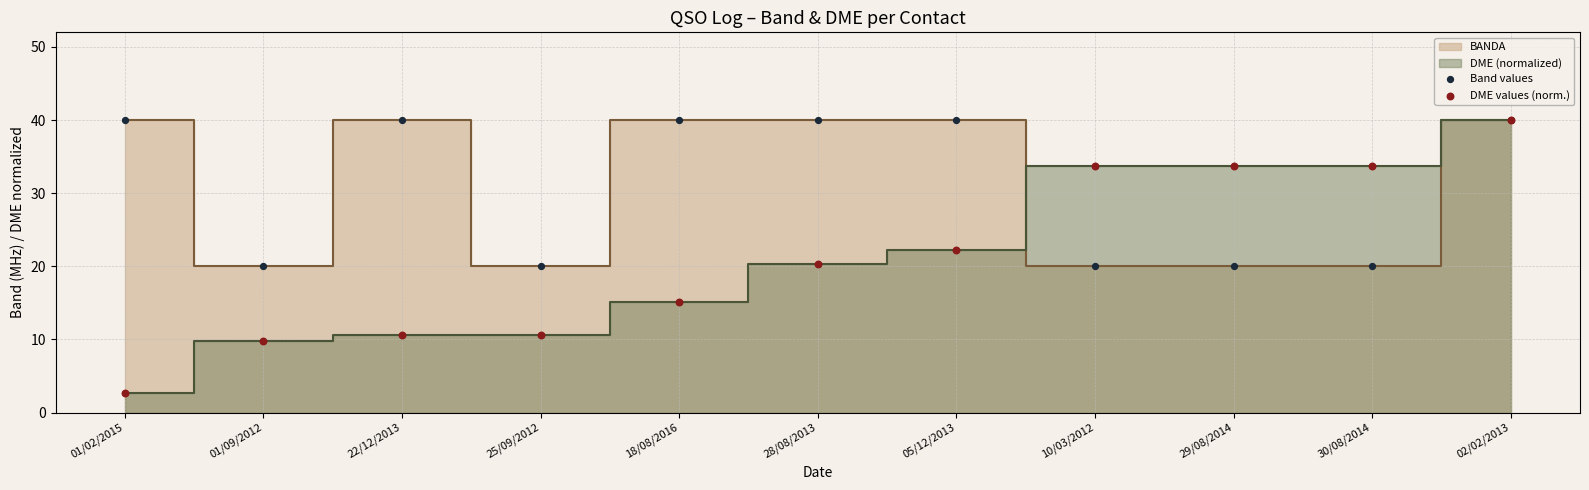

Which series reaches the maximum Y coordinate?

Band values